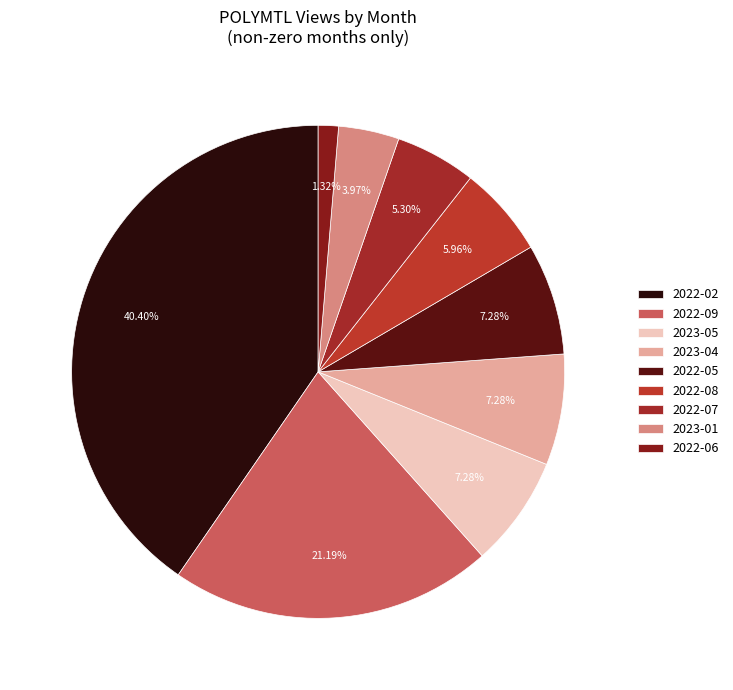

Which has a higher value, 2022-08 or 2022-07?

2022-08